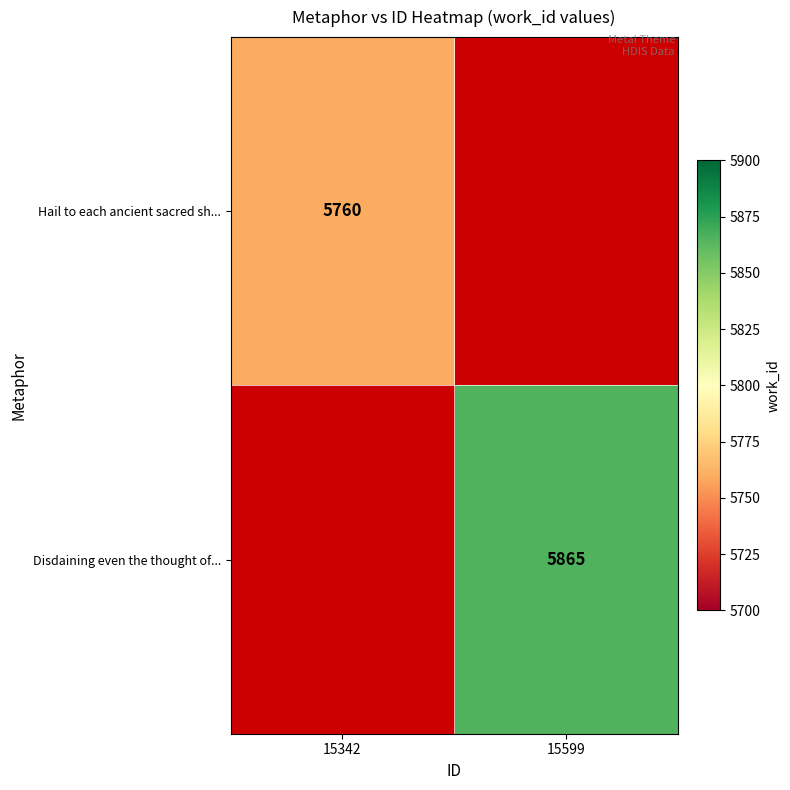

At how many categories does at least one series exceed 5805?

1